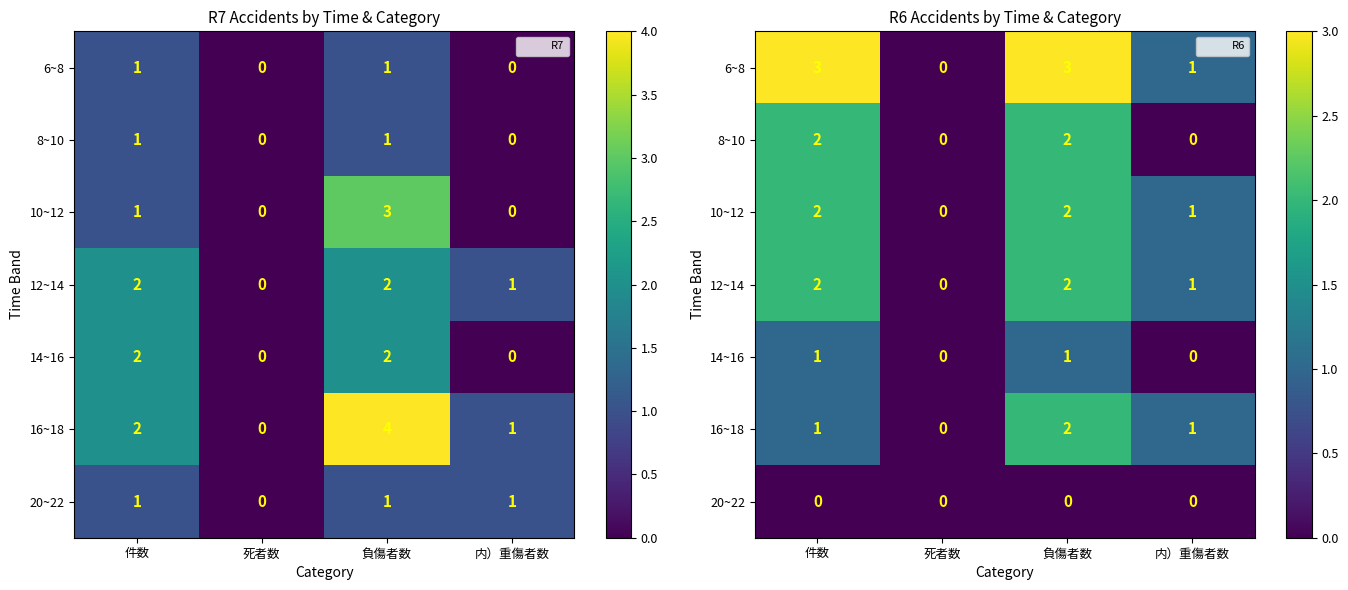

Is the value of 12~14 at 負傷者数 greater than the value of 14~16 at 負傷者数?

Yes